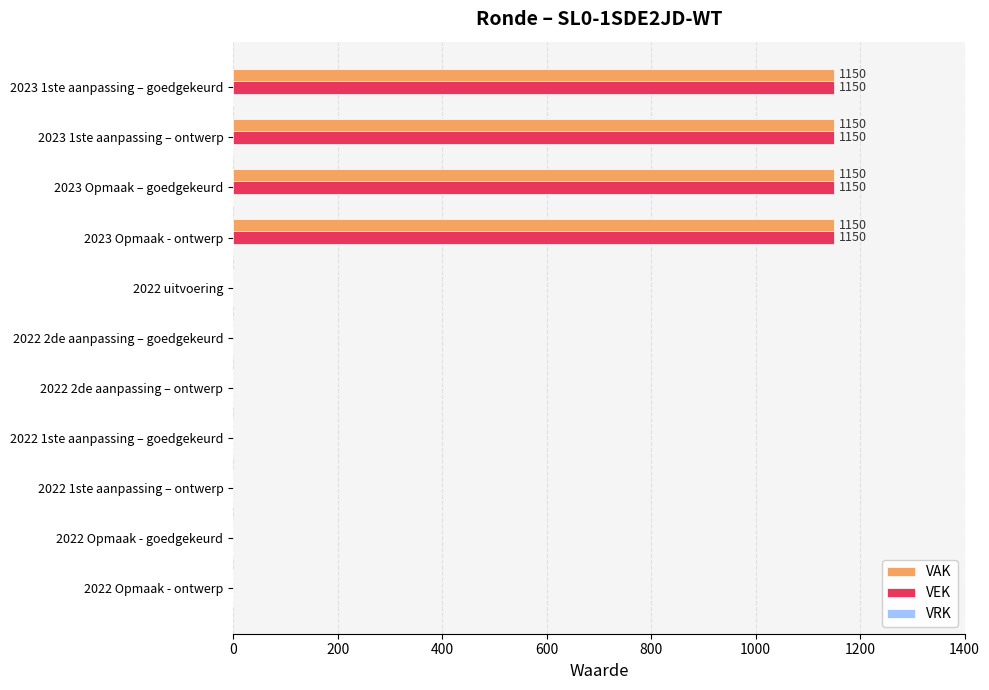

The VAK series shows 1150 at 2023 Opmaak – goedgekeurd. True or false?

True